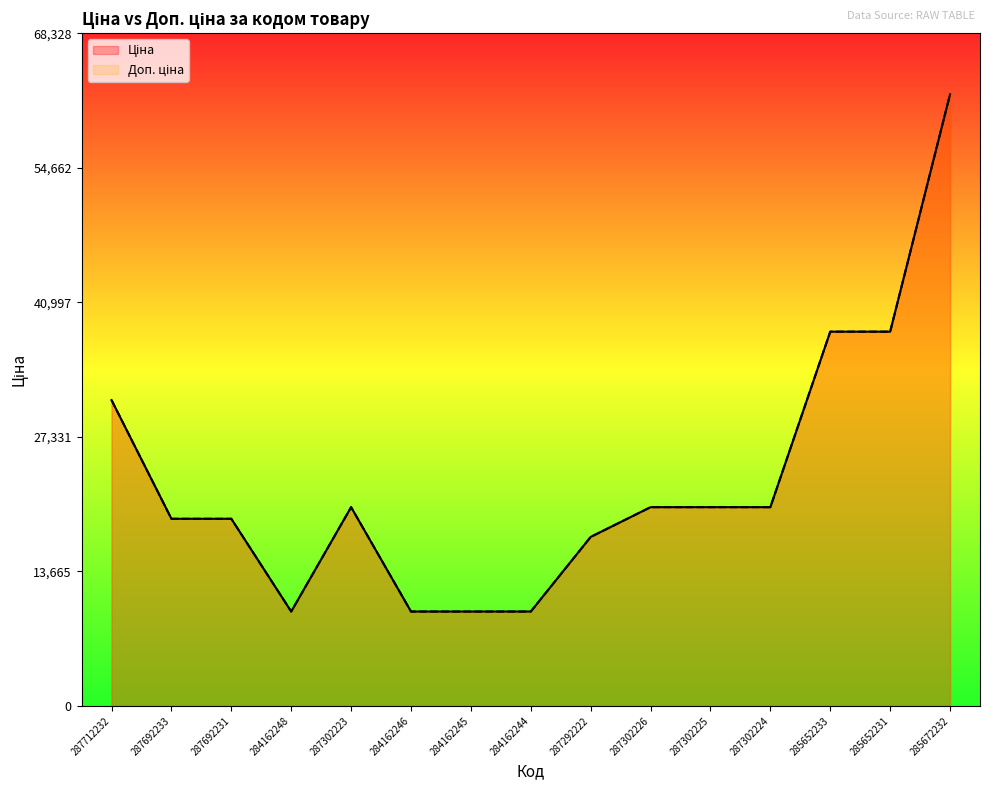

What is the maximum value shown in the chart?

62116.9